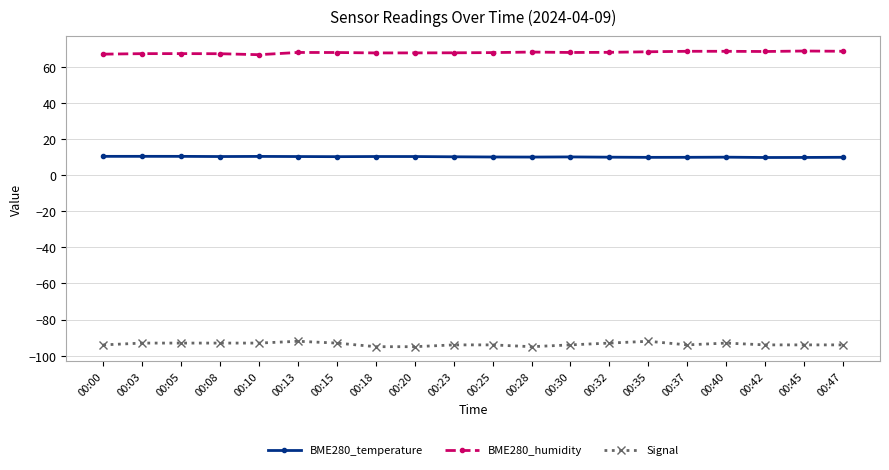

What is the approximate value of BME280_humidity at 00:13?

68.0